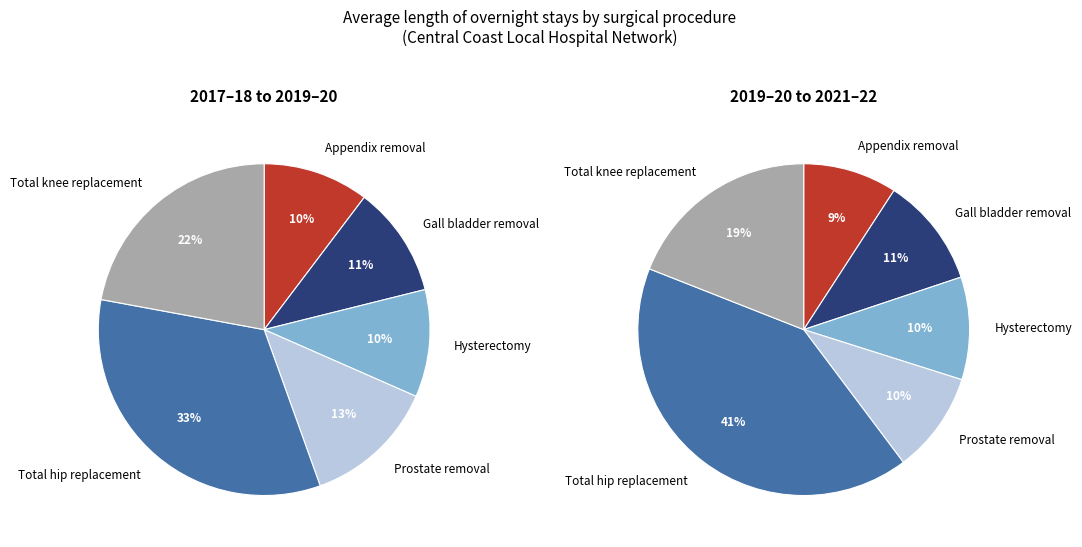

Rank the categories by value from lowest to highest.

Appendix removal, Hysterectomy, Gall bladder removal, Prostate removal, Total knee replacement, Total hip replacement